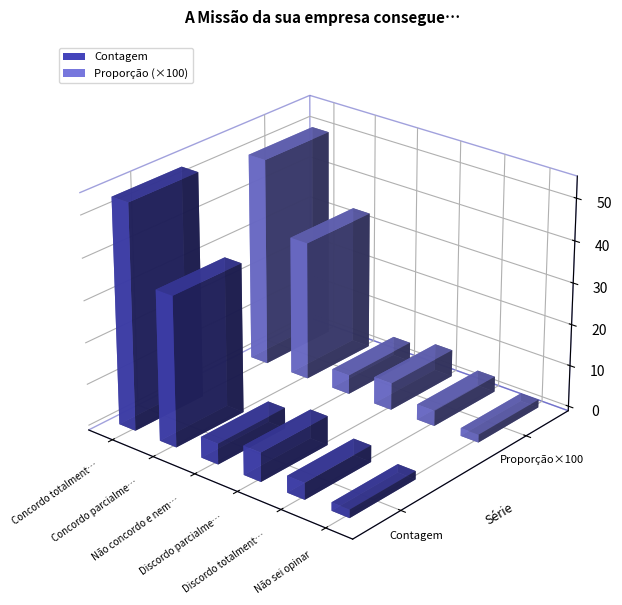

What position from the right is Não concordo e nem discordo?

4